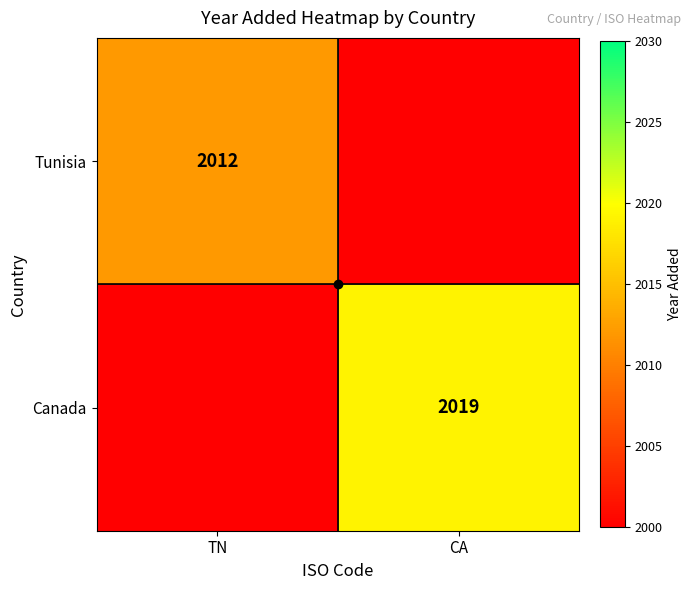

At which category does the chart reach its minimum across all series?

CA